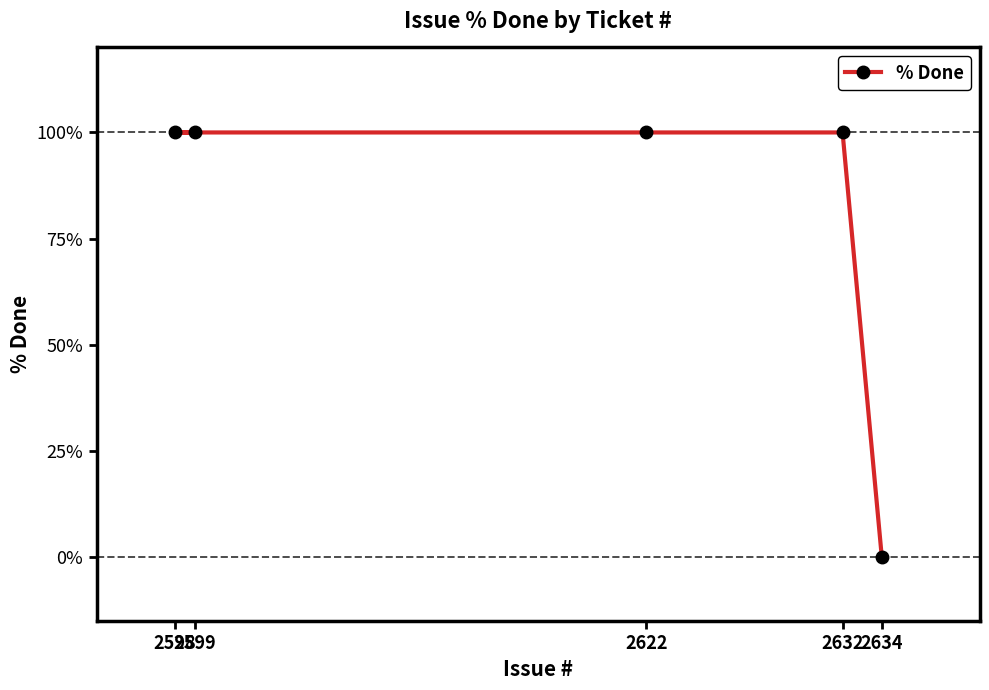

Rank the categories by value from lowest to highest.

2634, 2599, 2598, 2622, 2632